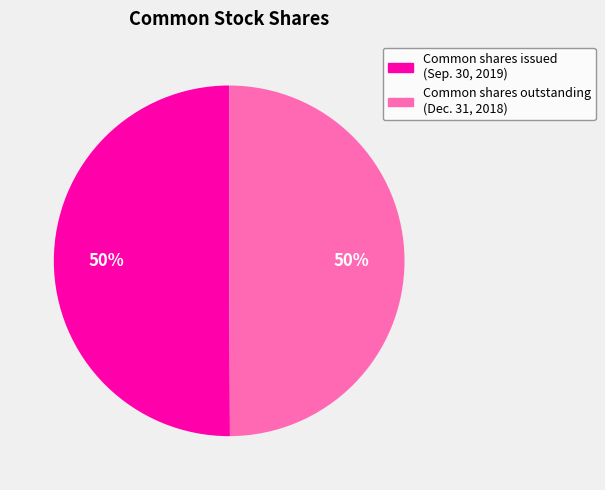

To the nearest percent, what is the average slice percentage?

50%